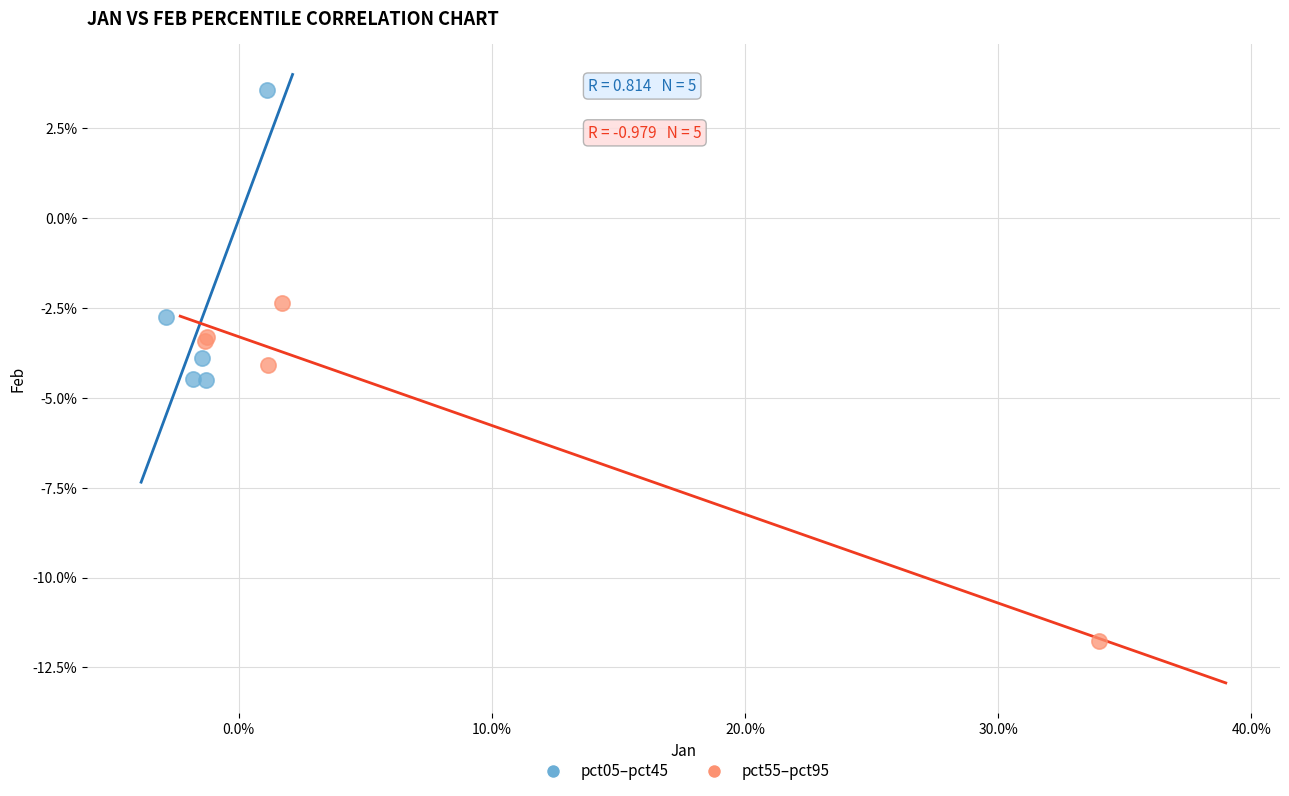

Which series reaches the maximum Y coordinate?

pct05–pct45